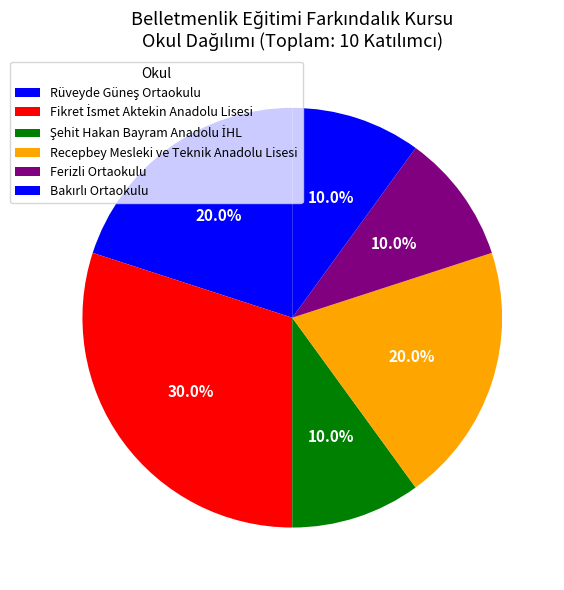

Between Recepbey Mesleki ve Teknik Anadolu Lisesi and Şehit Hakan Bayram Anadolu İHL, which is larger?

Recepbey Mesleki ve Teknik Anadolu Lisesi